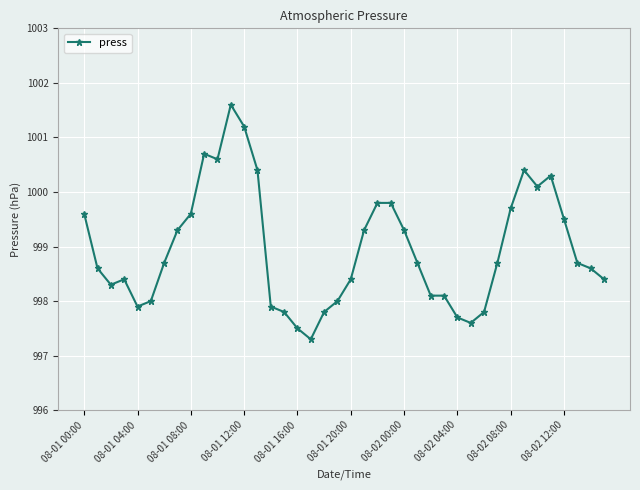

What is the minimum value shown in the chart?

997.3